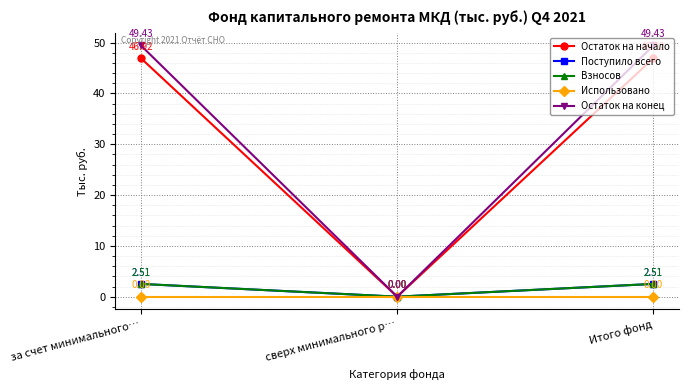

True or false: Поступило всего has a value of 2.5 at за счет минимального….

True